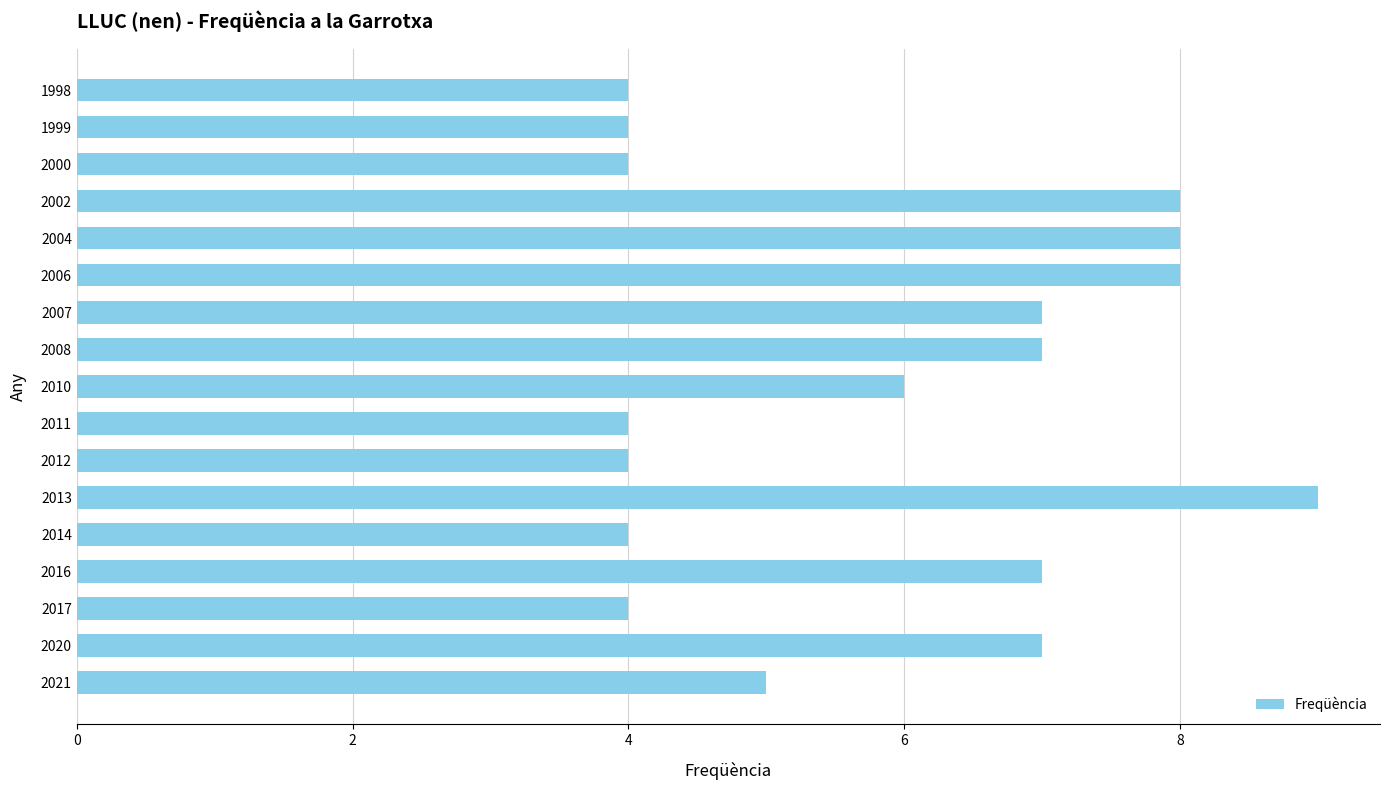

Reading top to bottom, what are all the values shown in this chart?

4	4	4	8	8	8	7	7	6	4	4	9	4	7	4	7	5